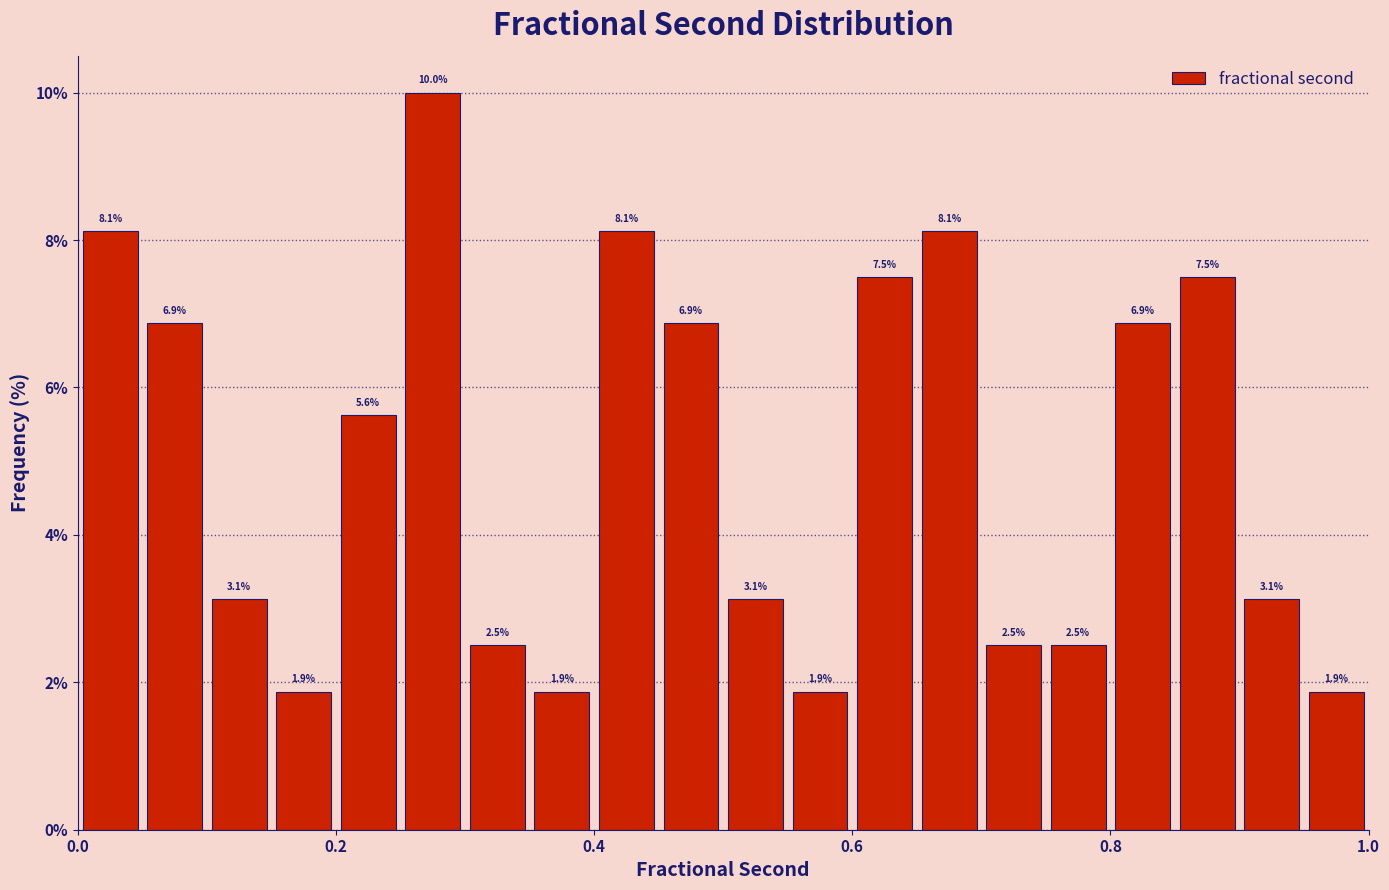

Around what value on the x-axis is the tallest bar? Give the approximate position of its centre, as read against the axis.

0.28